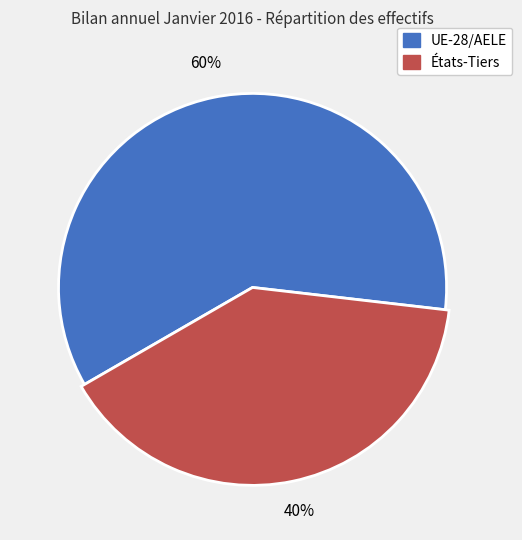

What is the change in value from UE-28/AELE to États-Tiers?

-31758